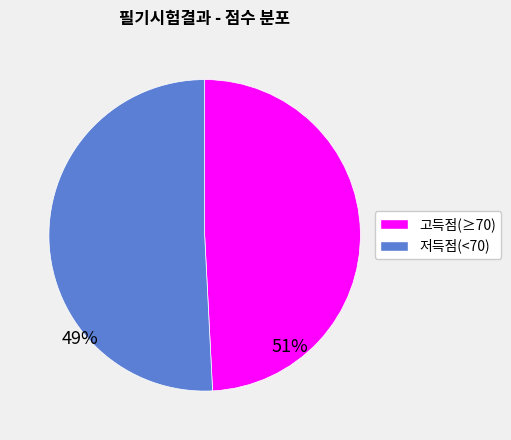

How many slices are in this pie chart?

2